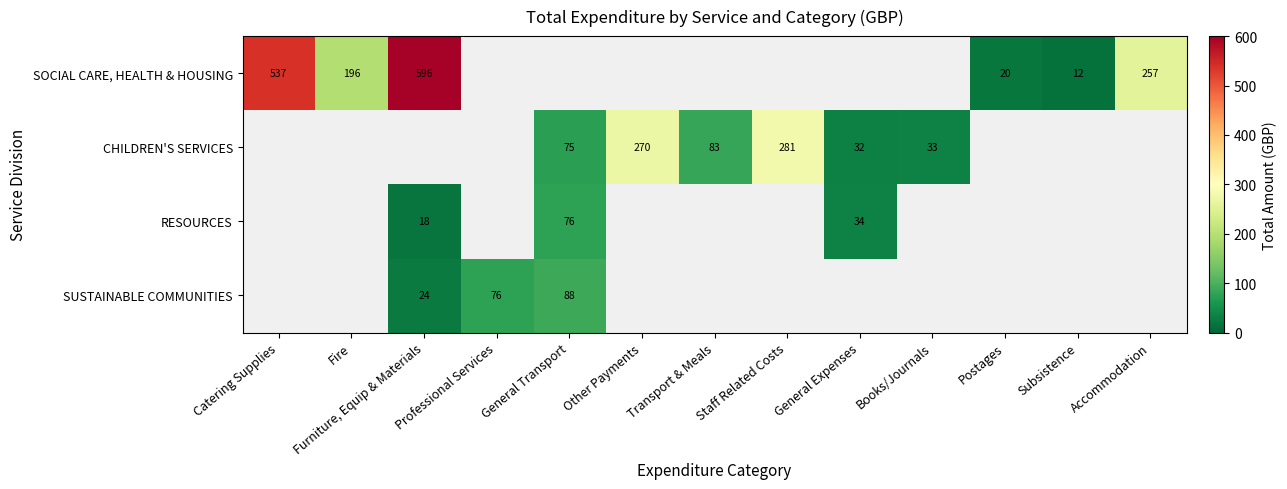

Which series has the widest spread of values?

SOCIAL CARE, HEALTH & HOUSING